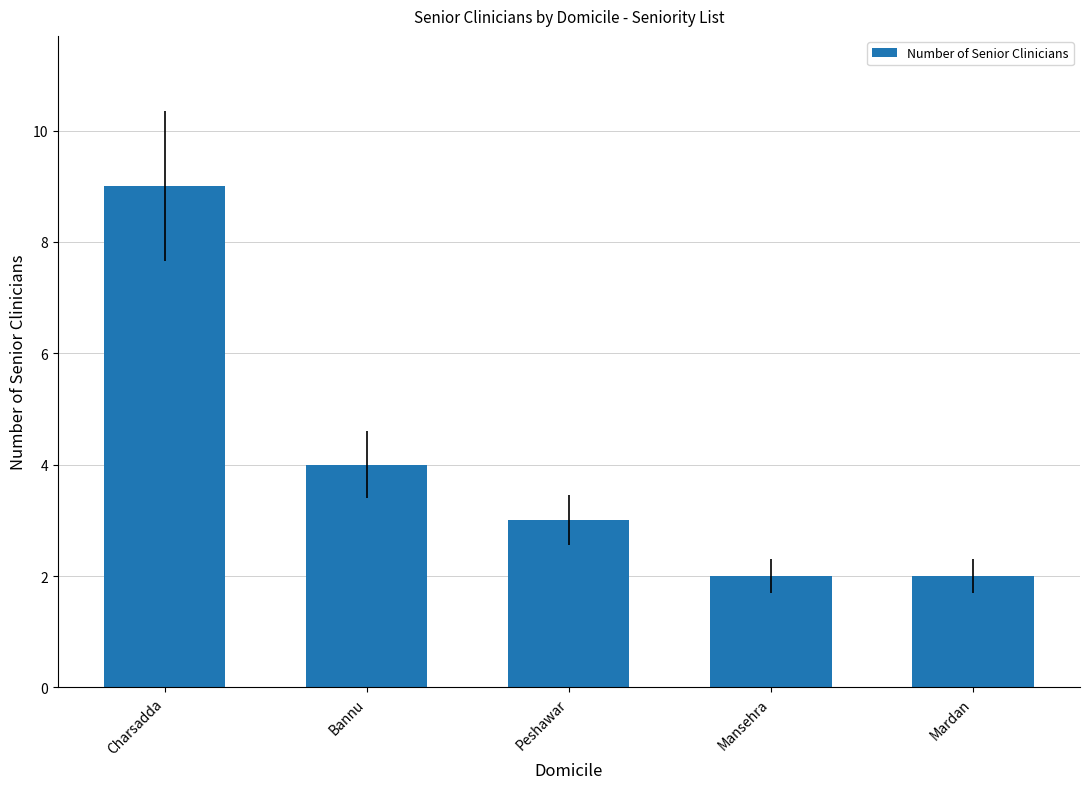

Is it true that the value at Mansehra is 1?

False